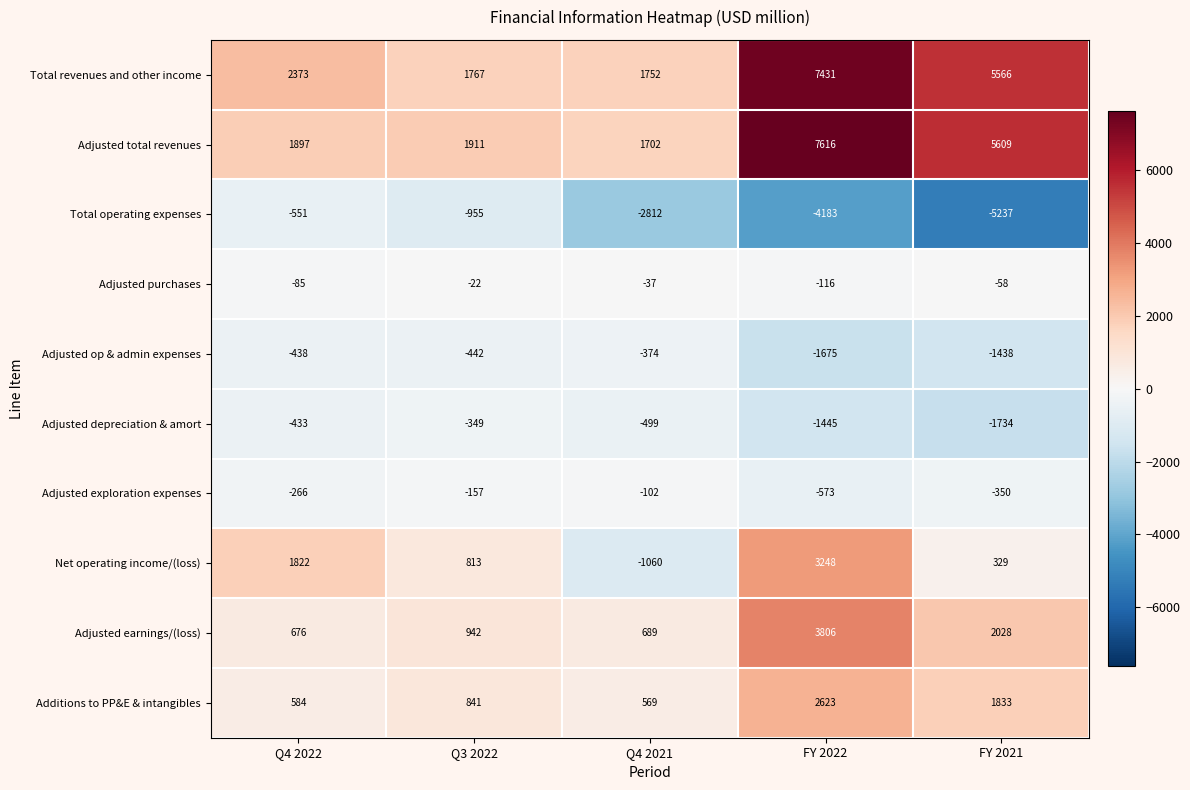

What is the difference between the highest and lowest values at Q3 2022?

2866